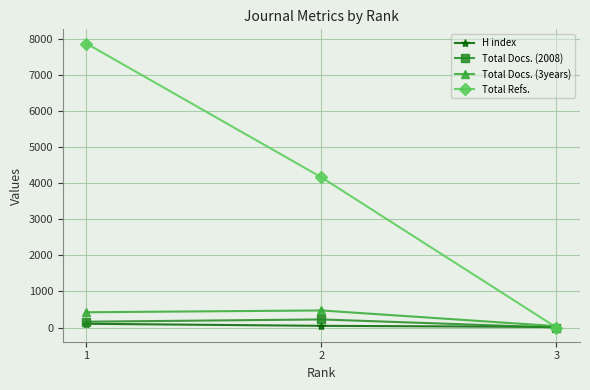

At which label does Total Docs. (3years) reach its minimum?

3